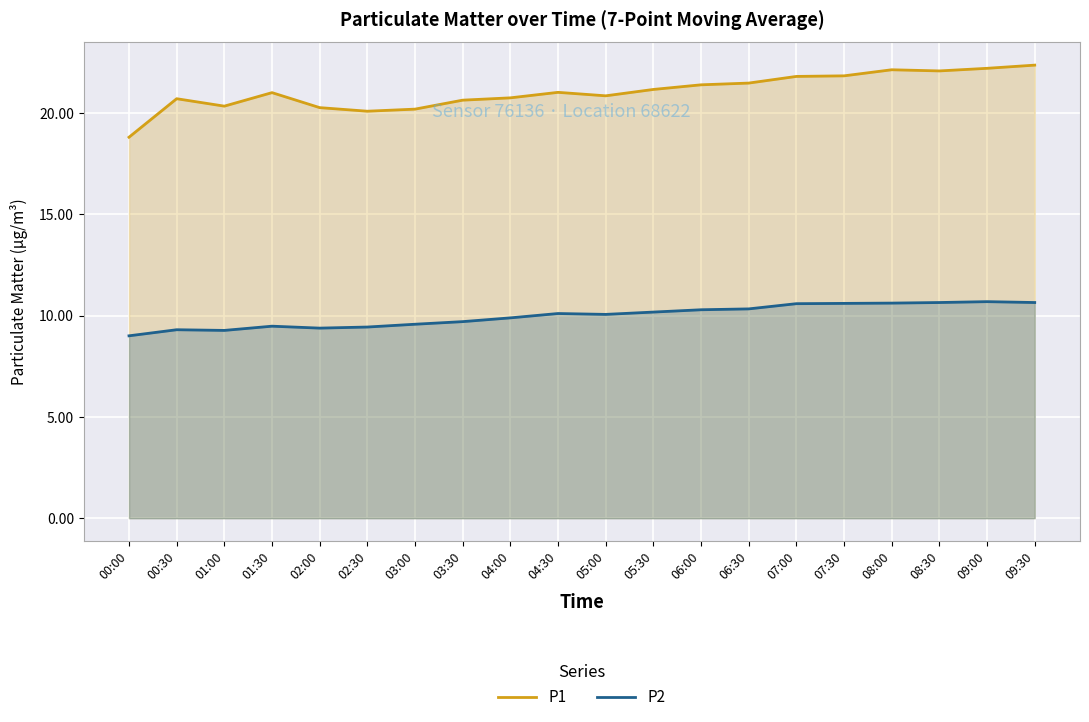

How many lines are shown in the chart?

2